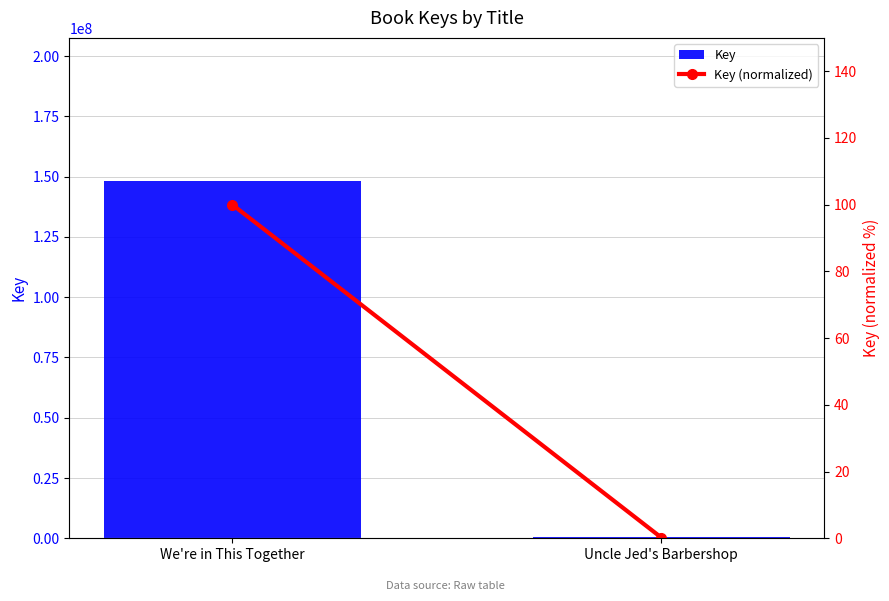

What is the smallest value displayed?

0.2